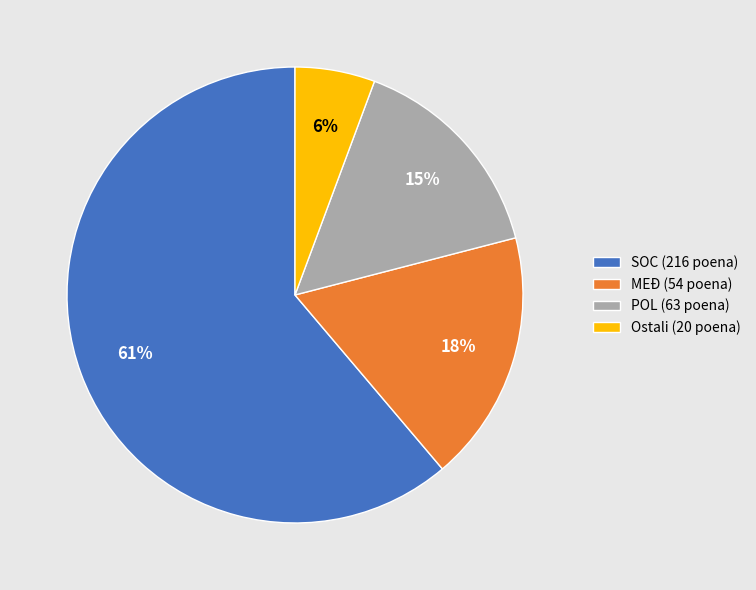

Which slice is the largest?

SOC (216 poena)